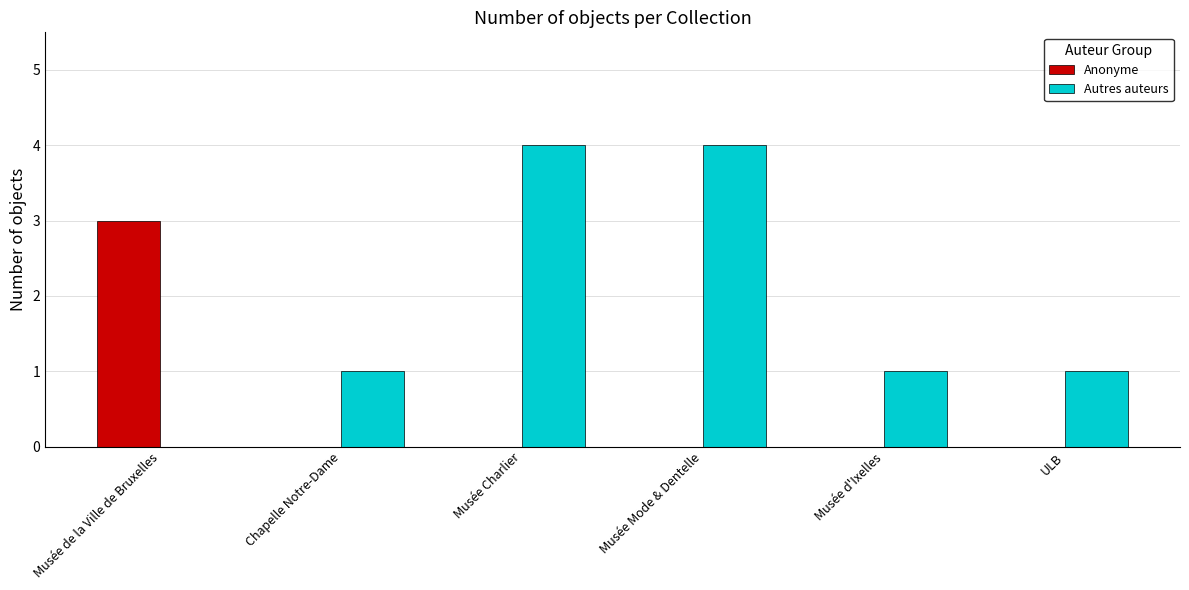

Reading left to right, extract all data points from this chart.

Anonyme: Musée de la Ville de Bruxelles=3	Chapelle Notre-Dame=0	Musée Charlier=0	Musée Mode & Dentelle=0	Musée d'Ixelles=0	ULB=0
Autres auteurs: Musée de la Ville de Bruxelles=0	Chapelle Notre-Dame=1	Musée Charlier=4	Musée Mode & Dentelle=4	Musée d'Ixelles=1	ULB=1